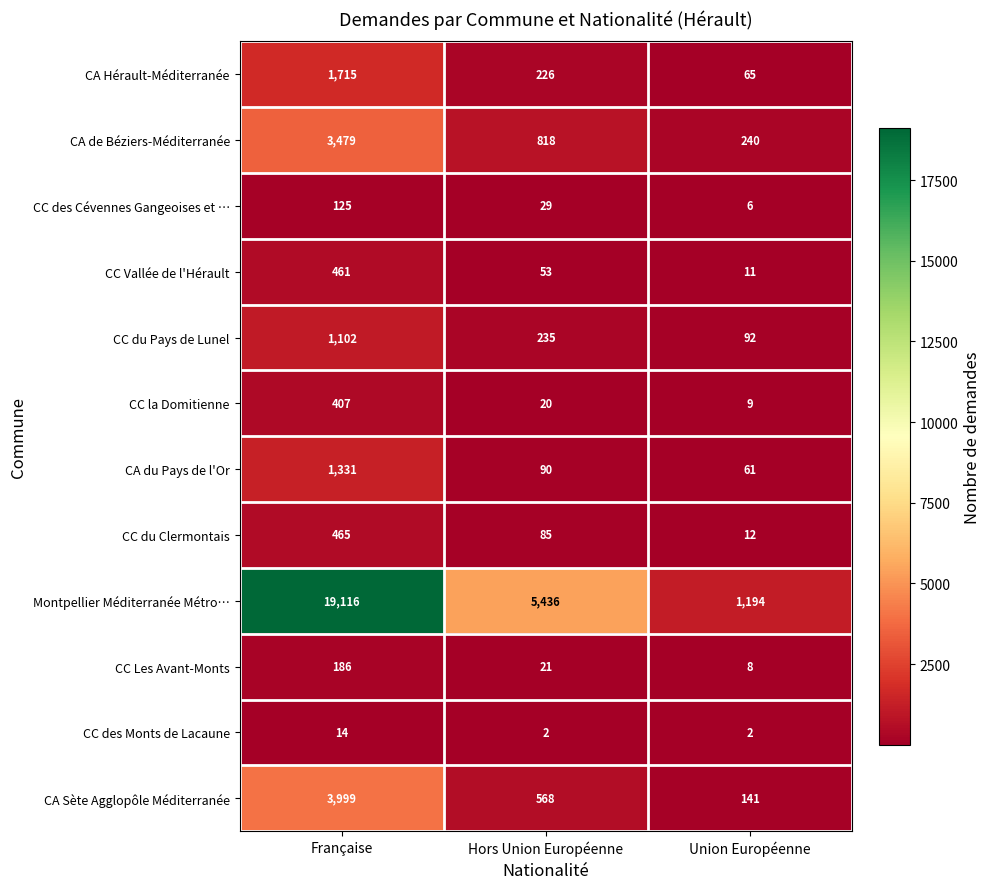

What is the spread (max minus min) of values at Hors Union Européenne?

5434